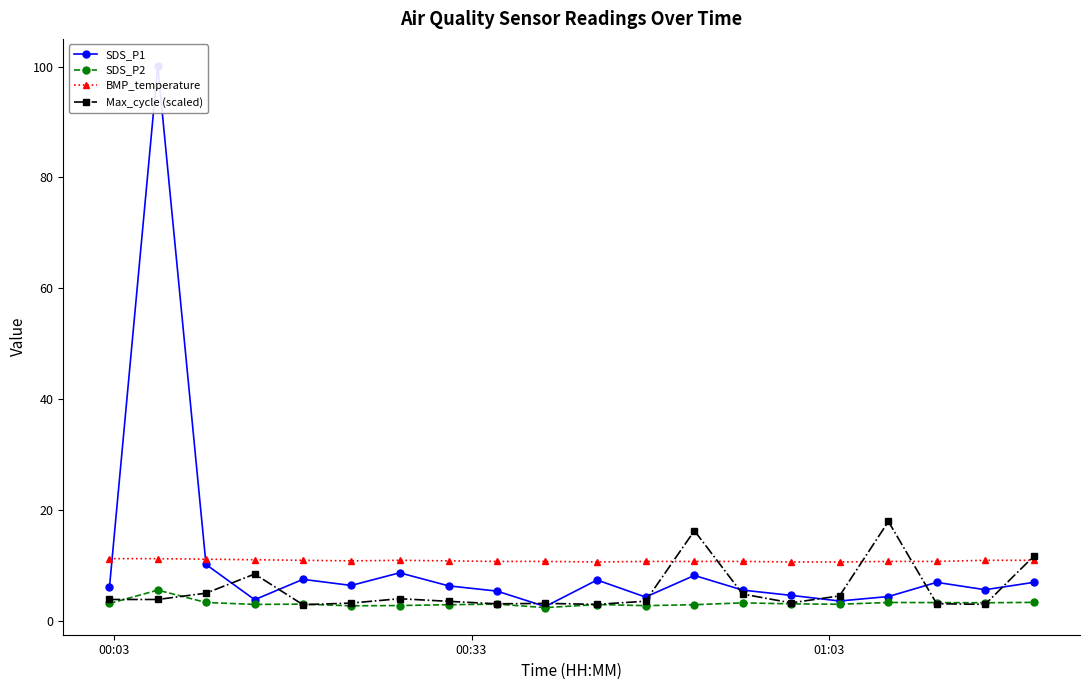

What is the value of the BMP_temperature point at the 2nd from the left?

11.3